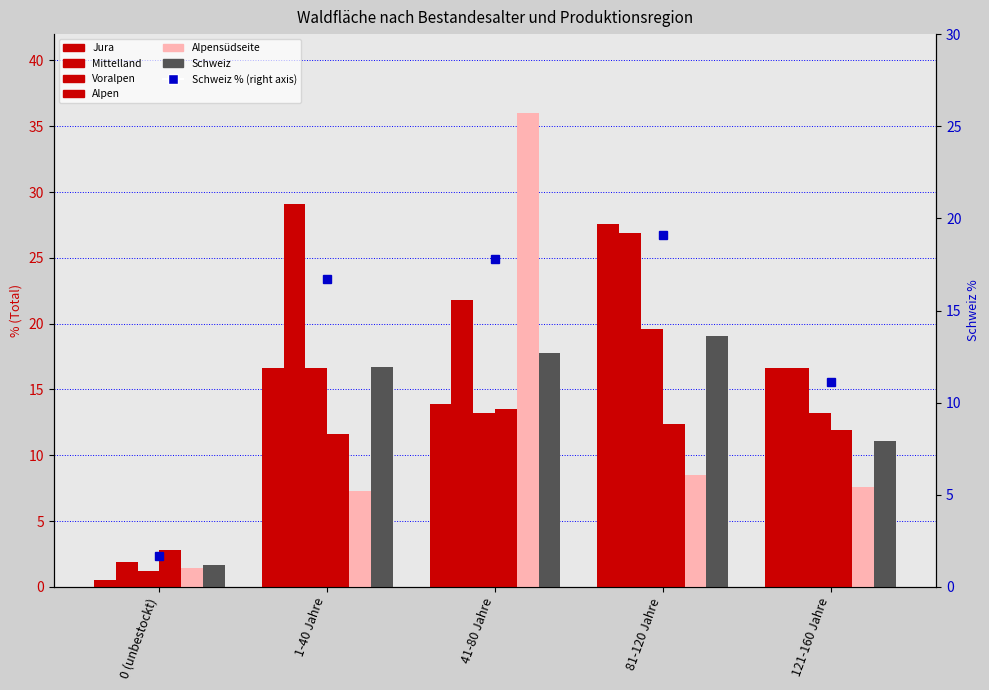

What is the sum of the Alpen values at 81-120 Jahre and 0 (unbestockt)?

15.2